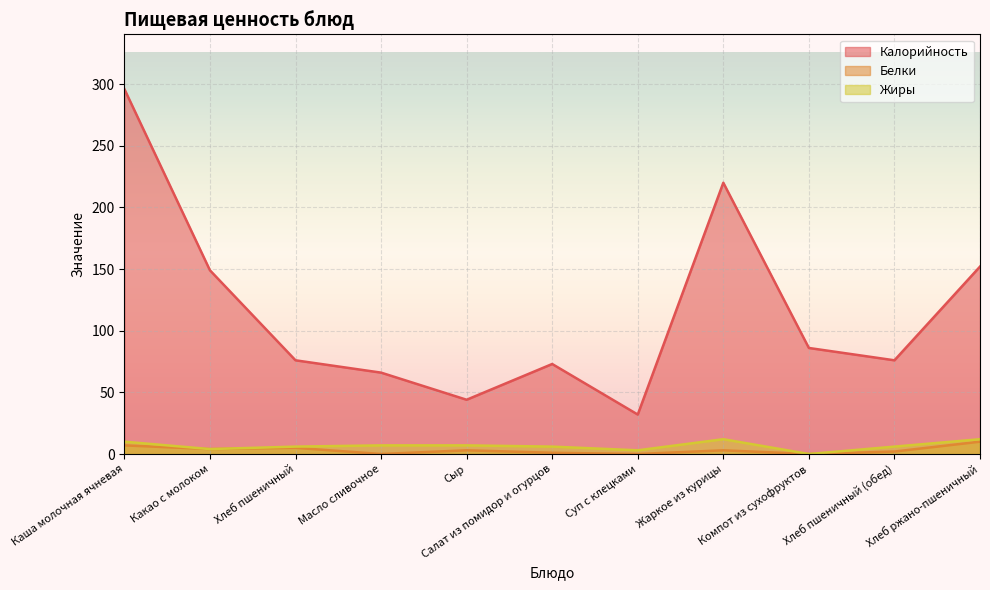

What is the difference between the maximum and minimum values in the Белки series?

10